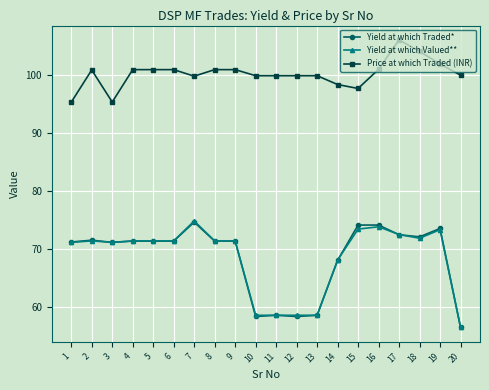

What is the total value across all series at 8?

243.6